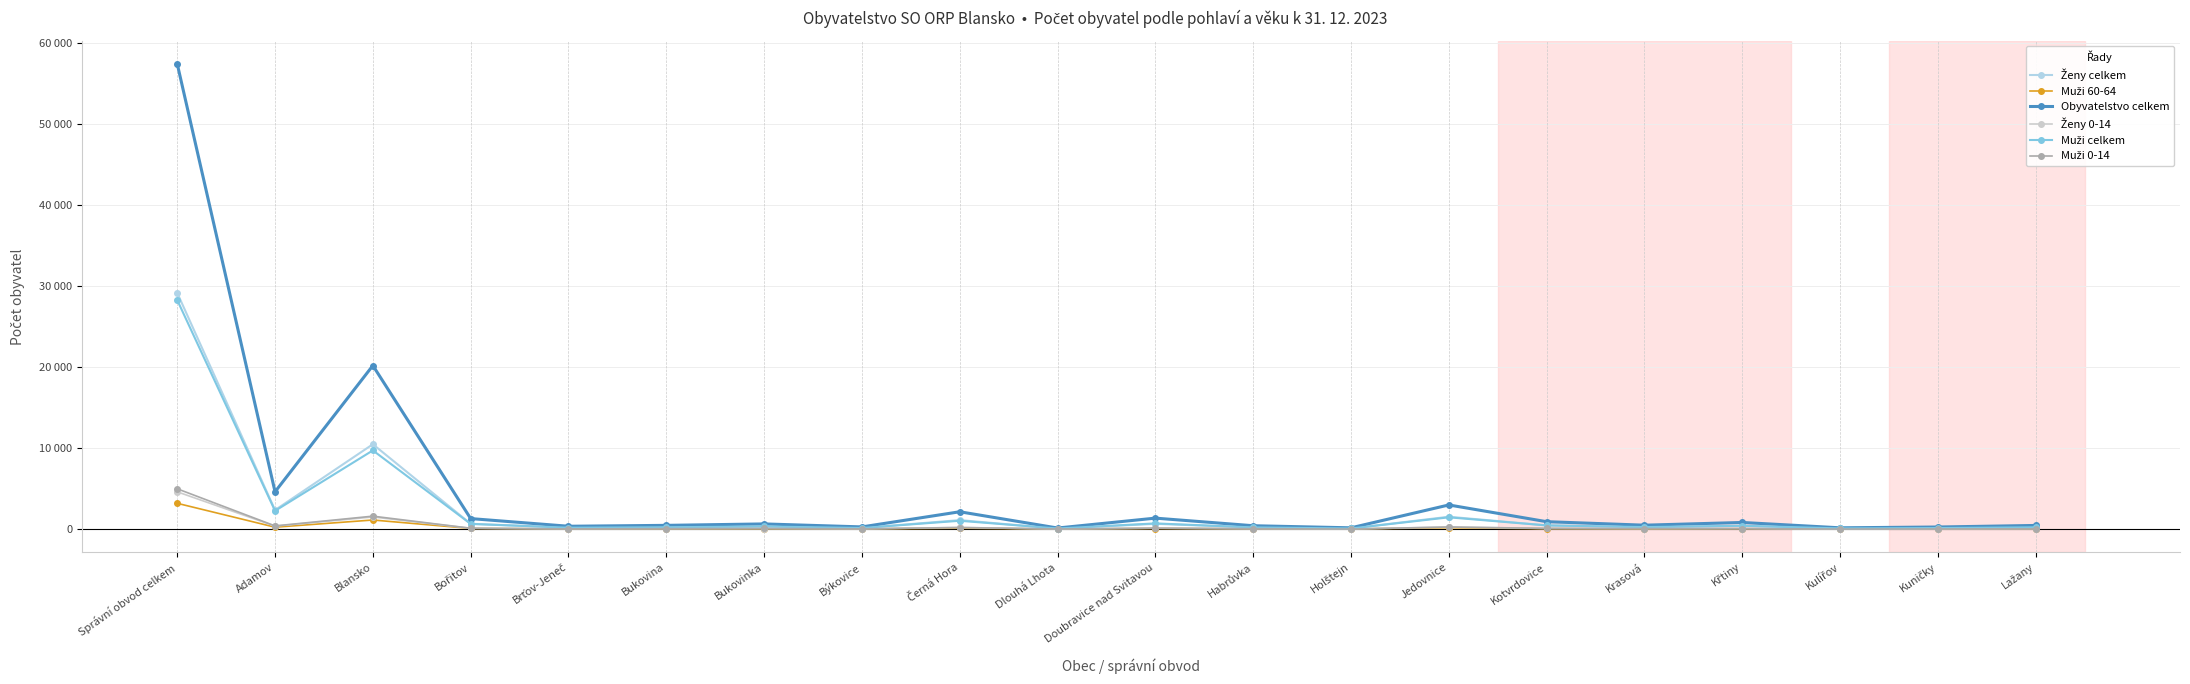

Reading left to right, transcribe all the data shown in this chart.

Ženy celkem: Správní obvod celkem=29150	Adamov=2351	Blansko=10473	Bořitov=658	Brťov-Jeneč=181	Bukovina=232	Bukovinka=315	Býkovice=136	Černá Hora=1112	Dlouhá Lhota=59	Doubravice nad Svitavou=650	Habrůvka=208	Holštejn=81	Jedovnice=1528	Kotvrdovice=462	Krasová=234	Křtiny=407	Kulířov=73	Kuničky=130	Lažany=227
Muži 60-64: Správní obvod celkem=3185	Adamov=237	Blansko=1124	Bořitov=84	Brťov-Jeneč=20	Bukovina=24	Bukovinka=27	Býkovice=21	Černá Hora=115	Dlouhá Lhota=10	Doubravice nad Svitavou=75	Habrůvka=32	Holštejn=16	Jedovnice=174	Kotvrdovice=50	Krasová=16	Křtiny=45	Kulířov=10	Kuničky=18	Lažany=25
Obyvatelstvo celkem: Správní obvod celkem=57412	Adamov=4605	Blansko=20185	Bořitov=1300	Brťov-Jeneč=354	Bukovina=464	Bukovinka=641	Býkovice=273	Černá Hora=2141	Dlouhá Lhota=135	Doubravice nad Svitavou=1356	Habrůvka=418	Holštejn=160	Jedovnice=2982	Kotvrdovice=917	Krasová=484	Křtiny=820	Kulířov=161	Kuničky=260	Lažany=453
Ženy 0-14: Správní obvod celkem=4602	Adamov=368	Blansko=1500	Bořitov=104	Brťov-Jeneč=34	Bukovina=47	Bukovinka=70	Býkovice=26	Černá Hora=208	Dlouhá Lhota=9	Doubravice nad Svitavou=114	Habrůvka=37	Holštejn=17	Jedovnice=252	Kotvrdovice=82	Krasová=61	Křtiny=61	Kulířov=8	Kuničky=22	Lažany=40
Muži celkem: Správní obvod celkem=28262	Adamov=2254	Blansko=9712	Bořitov=642	Brťov-Jeneč=173	Bukovina=232	Bukovinka=326	Býkovice=137	Černá Hora=1029	Dlouhá Lhota=76	Doubravice nad Svitavou=706	Habrůvka=210	Holštejn=79	Jedovnice=1454	Kotvrdovice=455	Krasová=250	Křtiny=413	Kulířov=88	Kuničky=130	Lažany=226
Muži 0-14: Správní obvod celkem=4976	Adamov=395	Blansko=1599	Bořitov=107	Brťov-Jeneč=28	Bukovina=58	Bukovinka=81	Býkovice=36	Černá Hora=195	Dlouhá Lhota=17	Doubravice nad Svitavou=122	Habrůvka=54	Holštejn=7	Jedovnice=263	Kotvrdovice=89	Krasová=69	Křtiny=70	Kulířov=6	Kuničky=24	Lažany=42